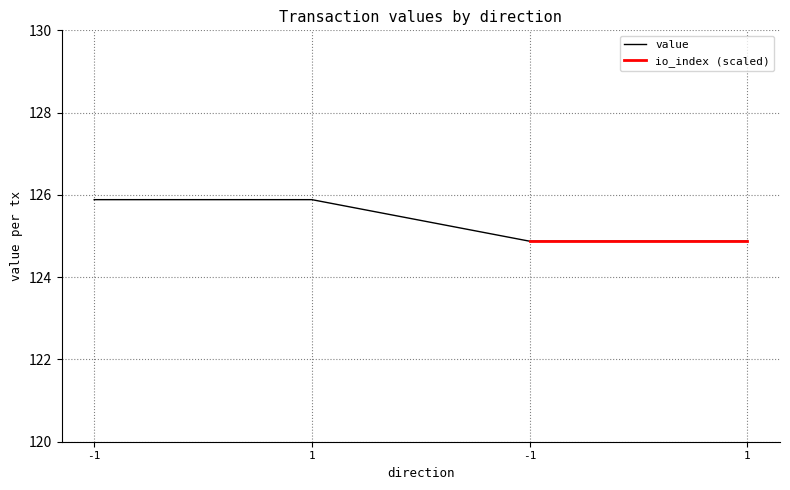

True or false: there are more than 0 points higher than both neighbors.

False